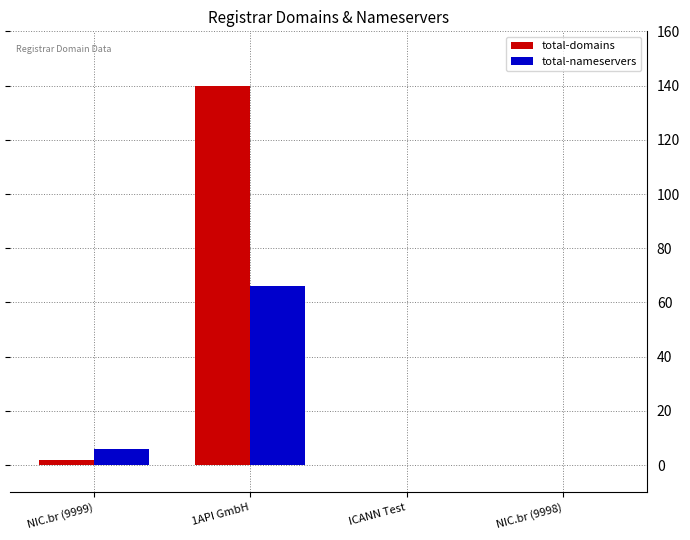

Which series has the largest range (max minus min)?

total-domains